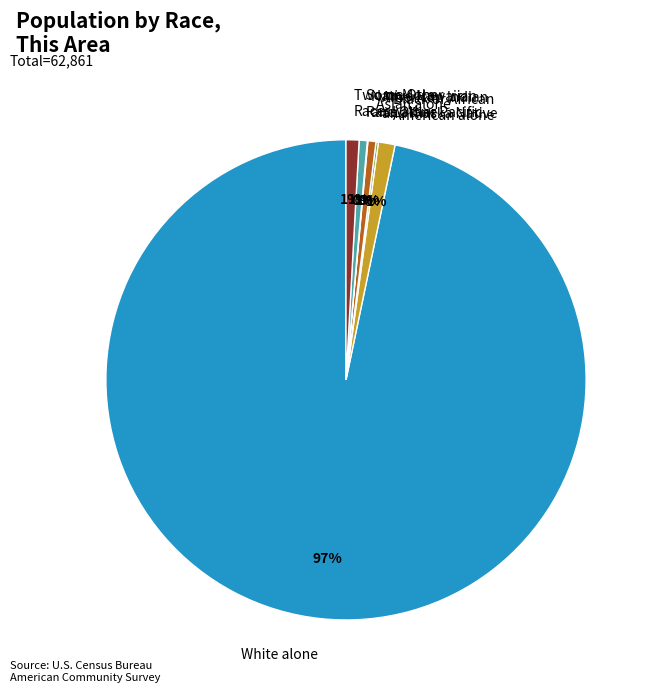

Which slice is the largest?

White alone